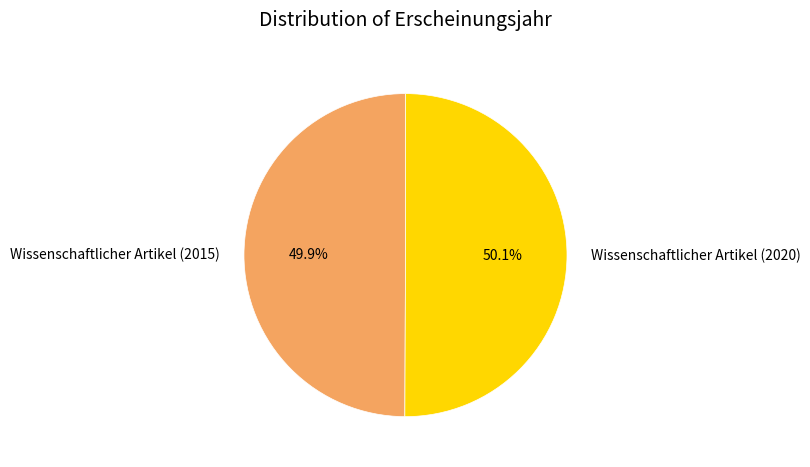

What percentage do Wissenschaftlicher Artikel (2015) and Wissenschaftlicher Artikel (2020) together represent?

100.0%